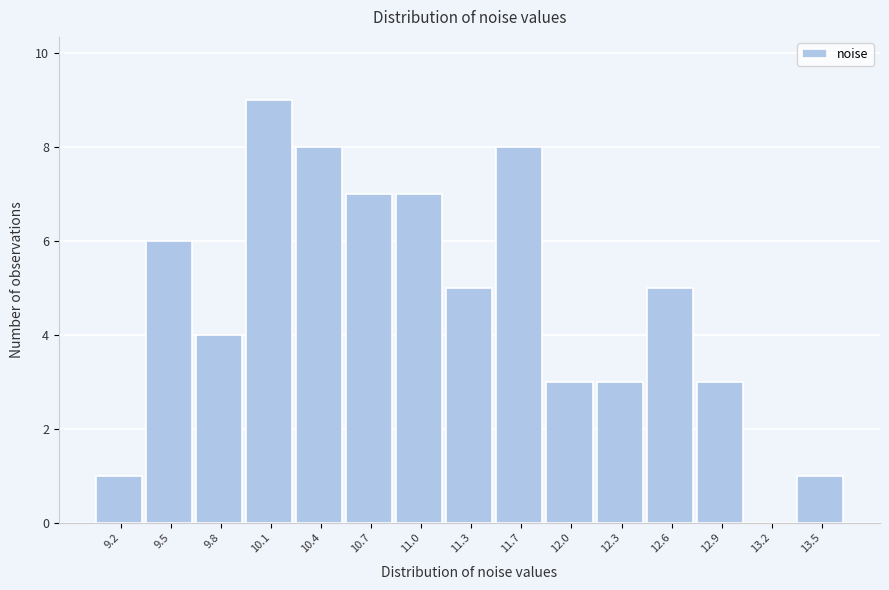

Reading left to right, extract all data points from this chart.

9.2=1	9.5=6	9.8=4	10.1=9	10.4=8	10.7=7	11.0=7	11.3=5	11.7=8	12.0=3	12.3=3	12.6=5	12.9=3	13.2=0	13.5=1